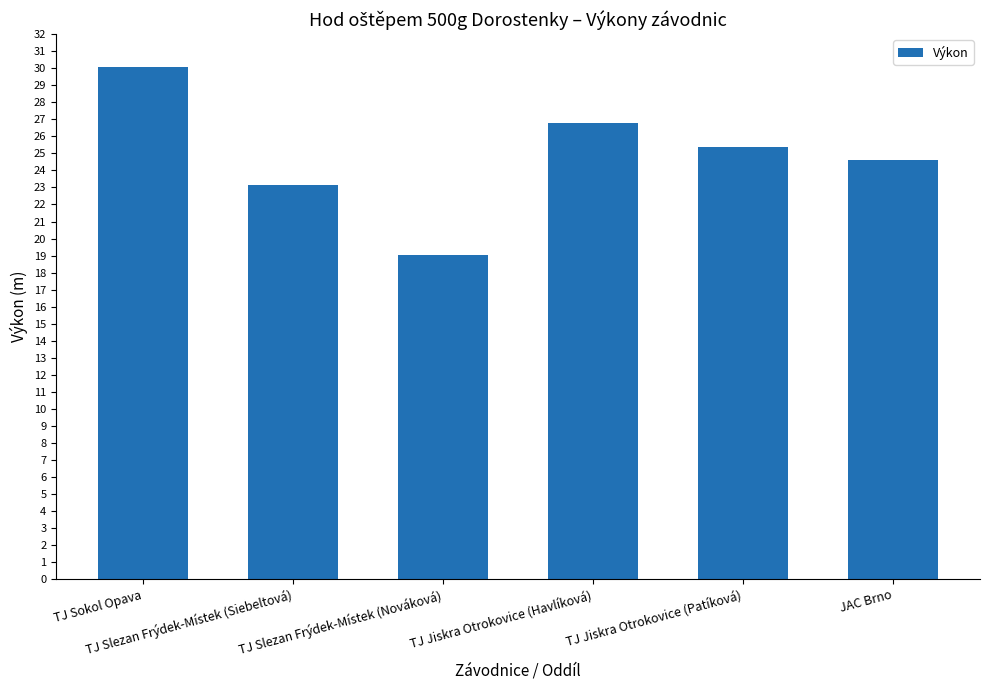

How many data points are less than 25?

3